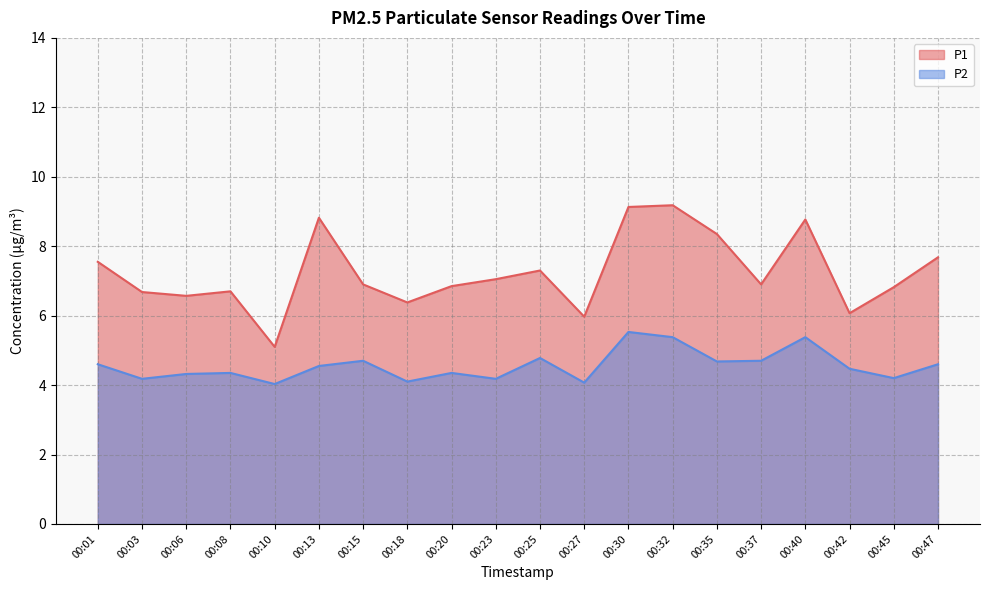

What is the value of the P2 point at the 4th from the left?

4.3